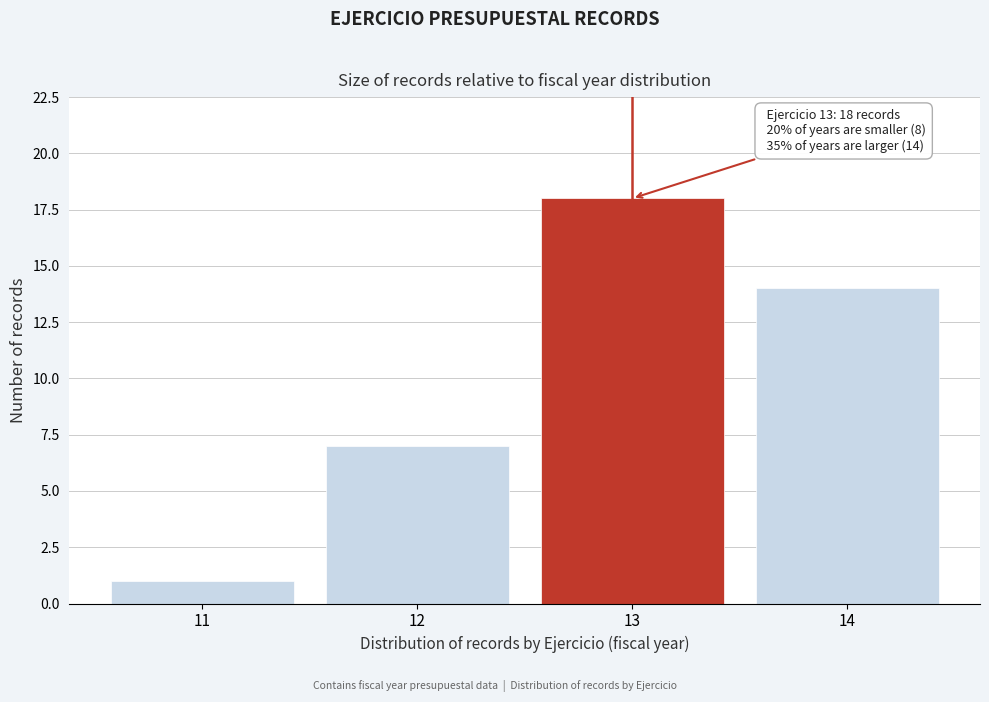

Reading left to right, transcribe all the data shown in this chart.

1	7	18	14